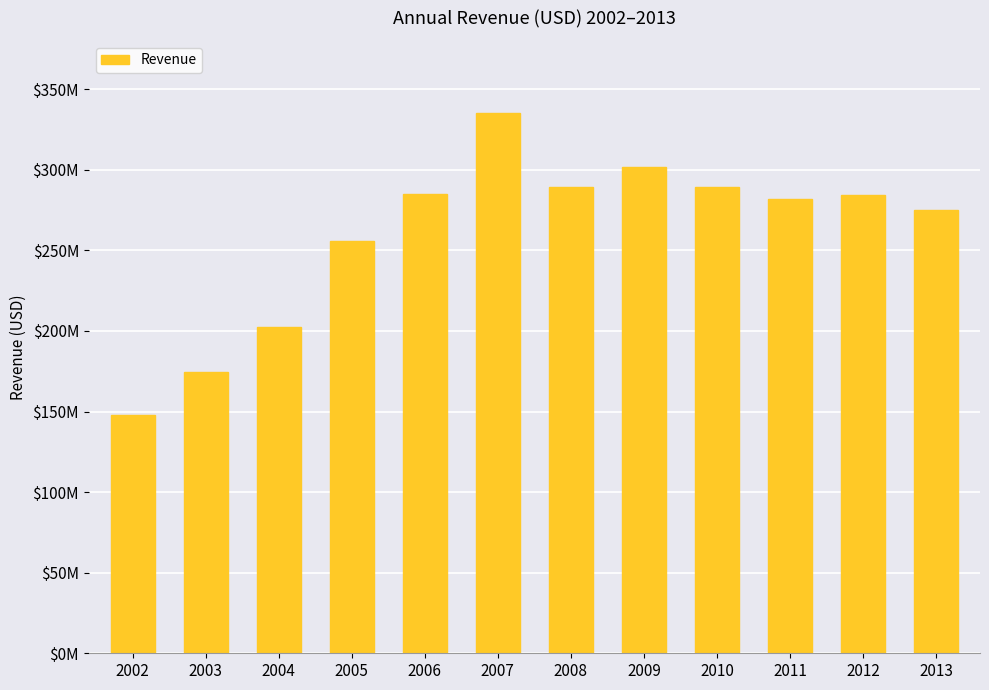

The value at 2007 is 335253000. True or false?

True